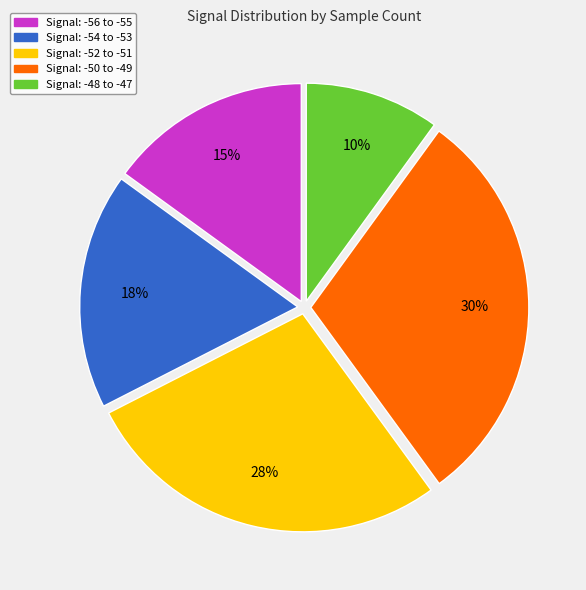

To the nearest percent, what is the average slice percentage?

20%